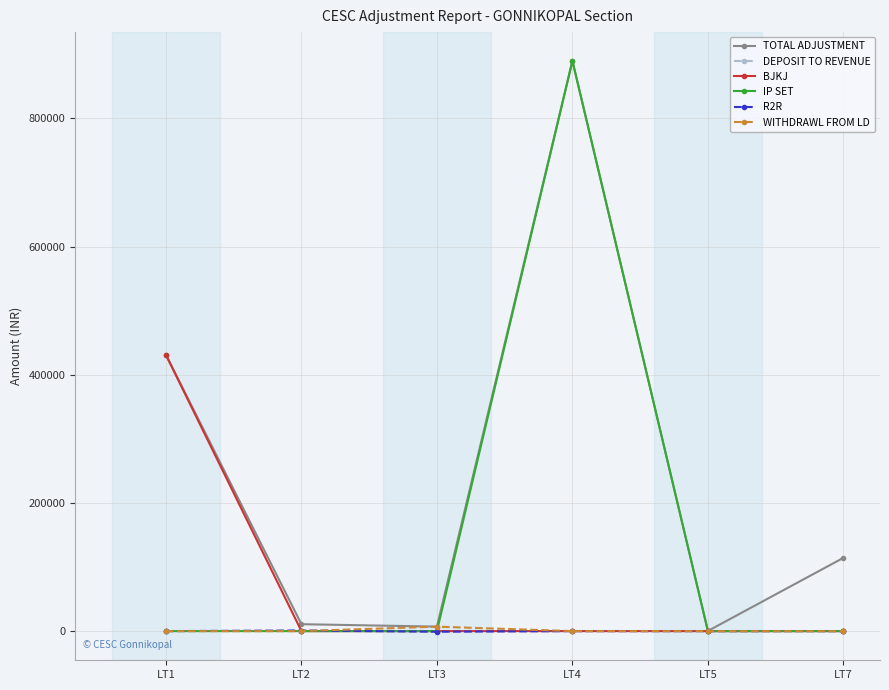

What is the minimum value shown in the chart?

-953.0